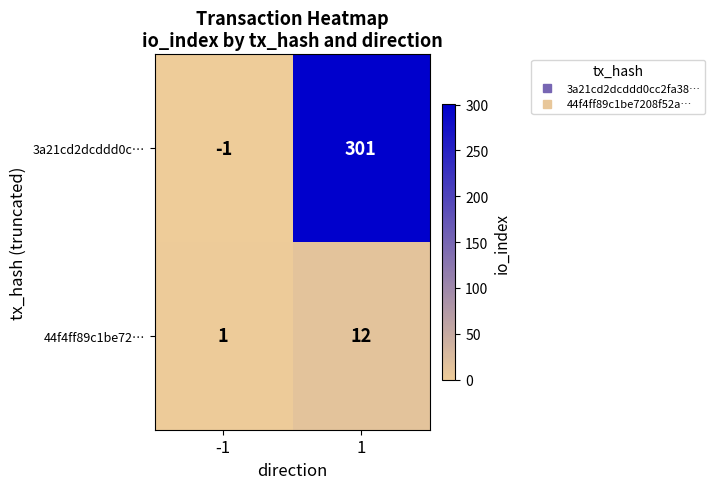

How many categories are shown in the chart?

2